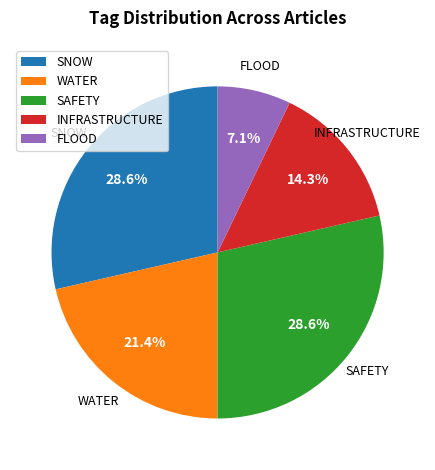

Combined, what portion of the pie is INFRASTRUCTURE and WATER?

35.7%